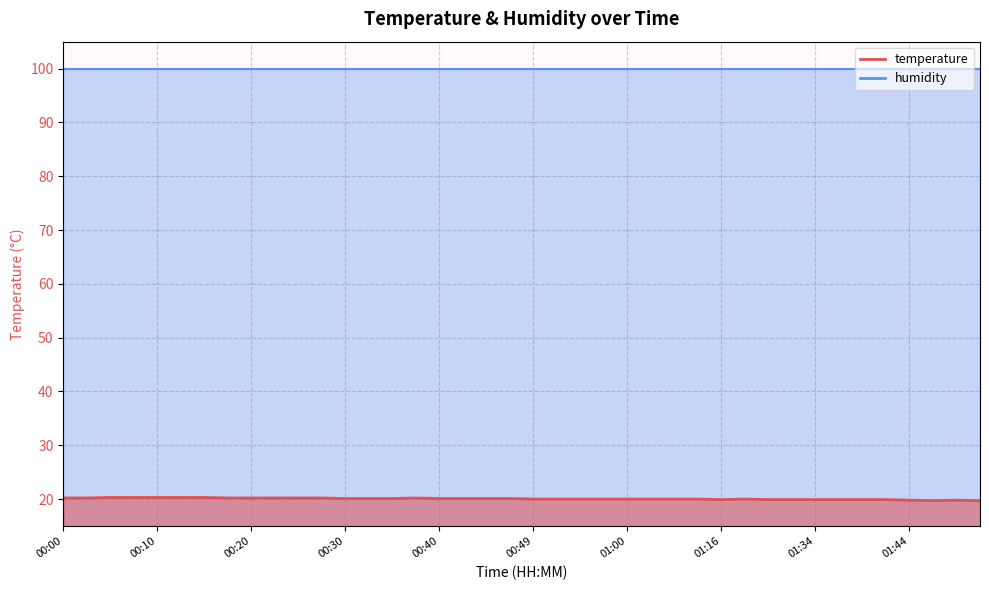

What position from the right is 14?

26